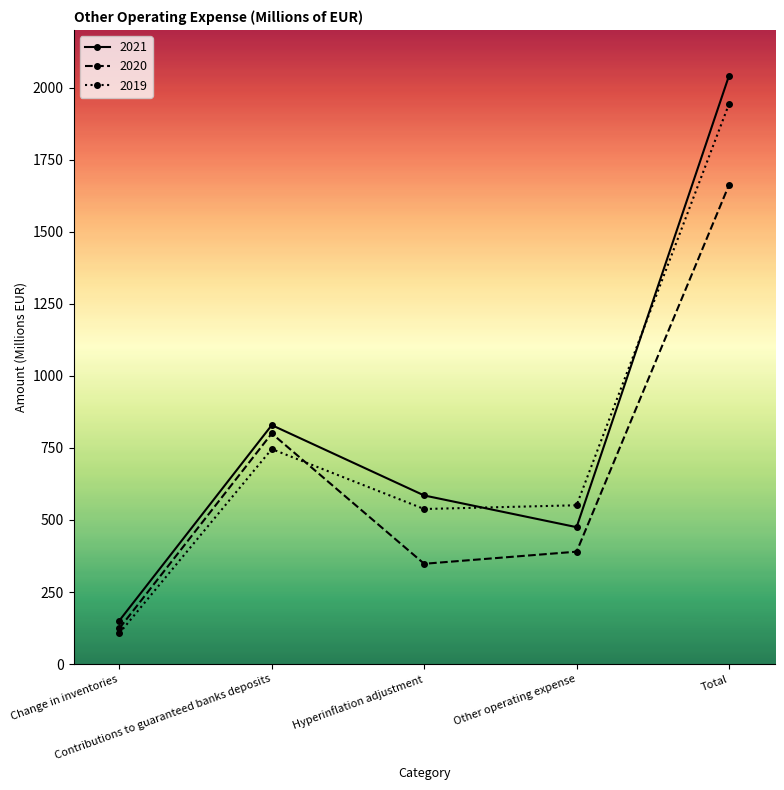

Reading left to right, list all the values displayed in this chart.

2021: Change in inventories=151	Contributions to guaranteed banks deposits=829	Hyperinflation adjustment=585	Other operating expense=475	Total=2041
2020: Change in inventories=124	Contributions to guaranteed banks deposits=800	Hyperinflation adjustment=348	Other operating expense=390	Total=1662
2019: Change in inventories=107	Contributions to guaranteed banks deposits=746	Hyperinflation adjustment=538	Other operating expense=551	Total=1943